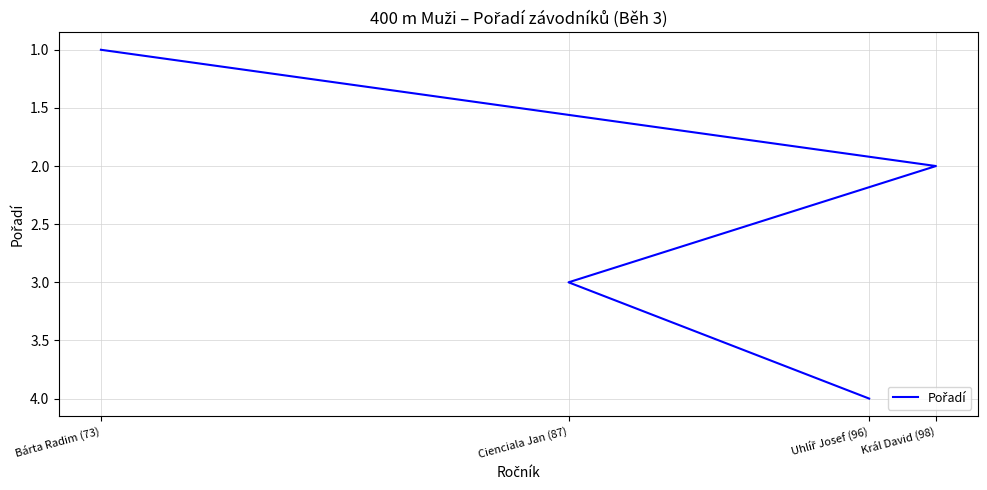

What is the difference between the second highest and second lowest values?

1